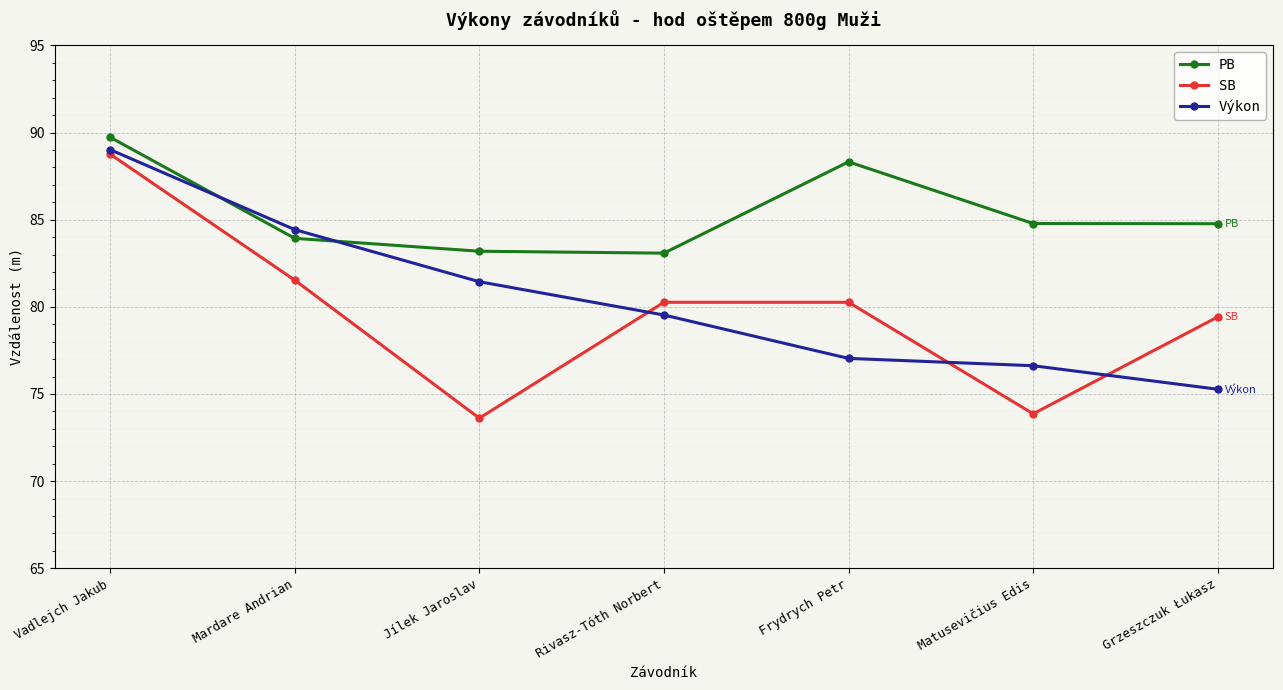

What are all the series names shown in the legend?

PB, SB, Výkon